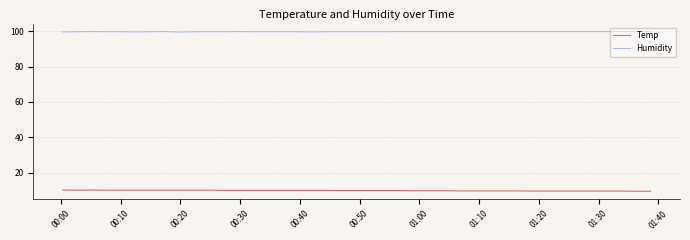

Rank the series by their average value, from lowest to highest.

Temp, Humidity